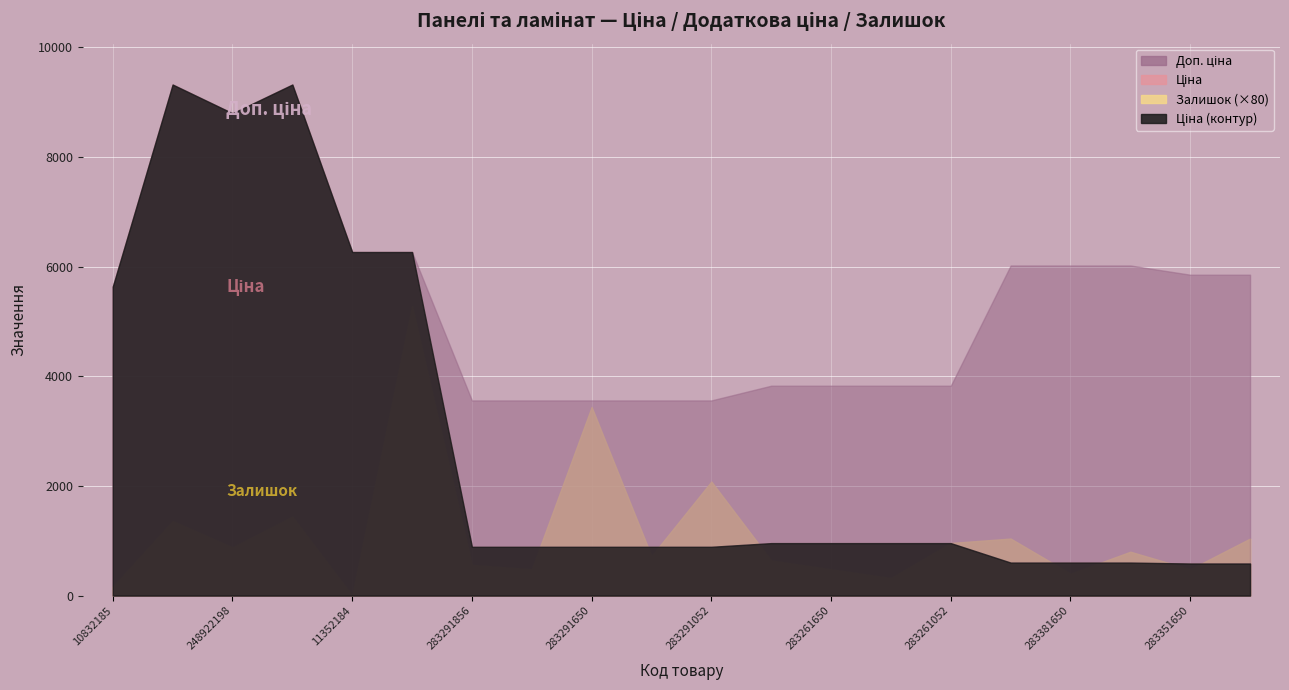

How many lines are shown in the chart?

3